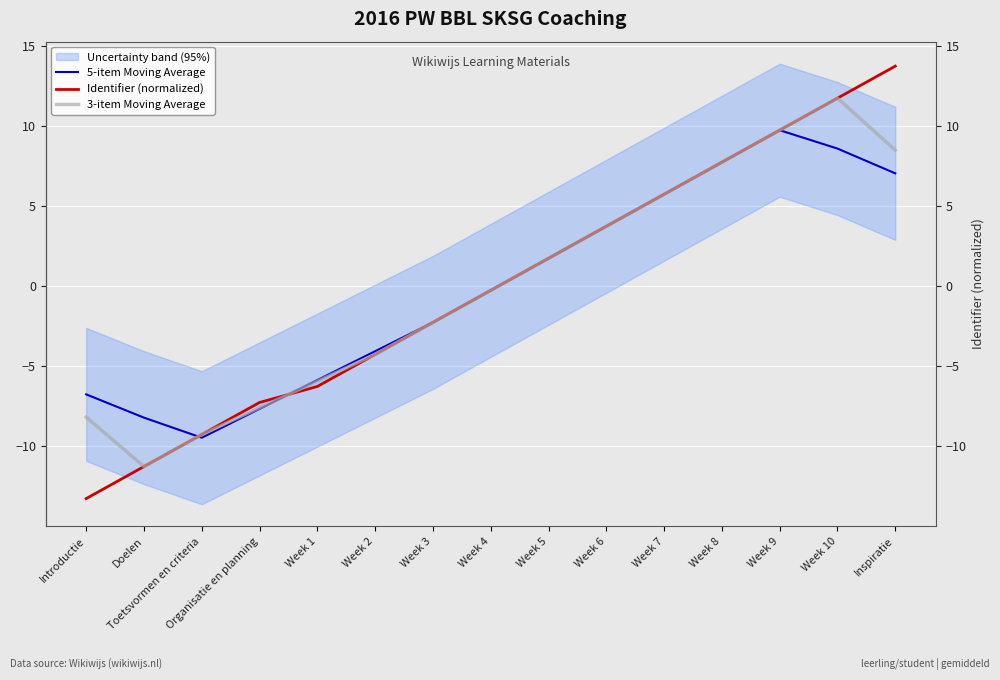

True or false: Identifier (normalized) has more than 2 interior local peaks.

False